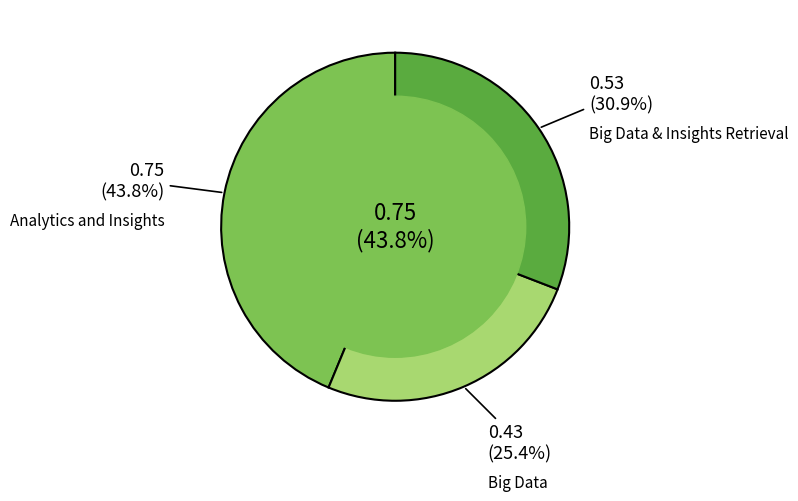

How much of the chart is everything except Big Data & Insights Retrieval?

69.1%